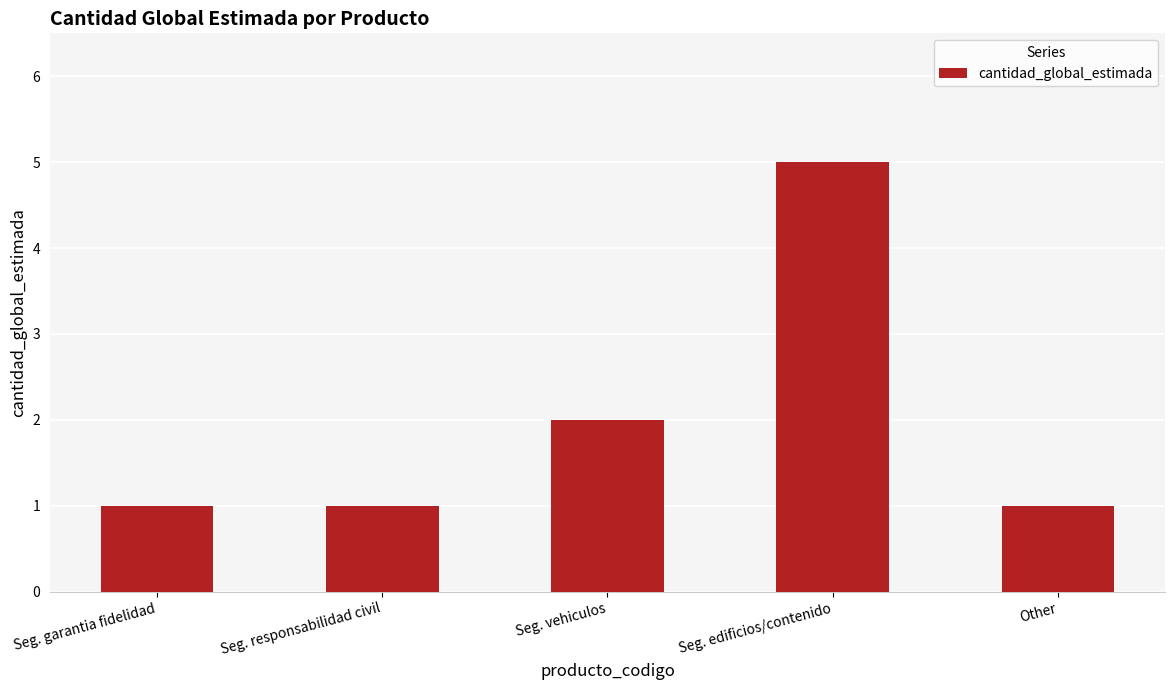

The value at Seg. vehiculos is 3. True or false?

False